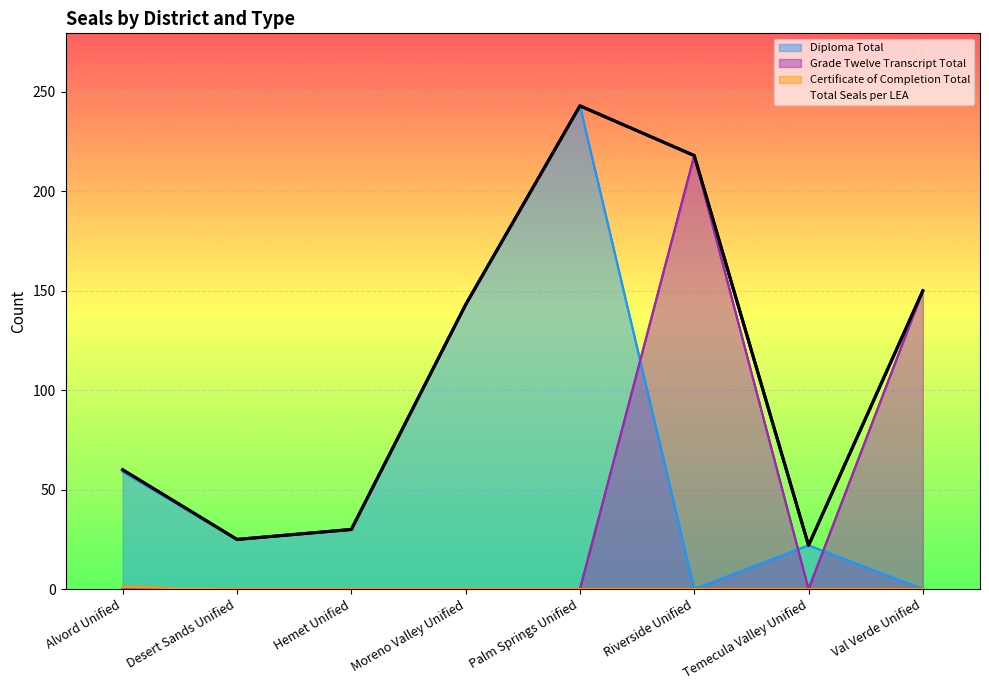

Reading left to right, what are all the values shown in this chart?

Diploma Total: 59	25	30	143	243	0	22	0
Grade Twelve Transcript Total: 0	0	0	0	0	218	0	150
Certificate of Completion Total: 1	0	0	0	0	0	0	0
Total Seals per LEA: 60	25	30	143	243	218	22	150